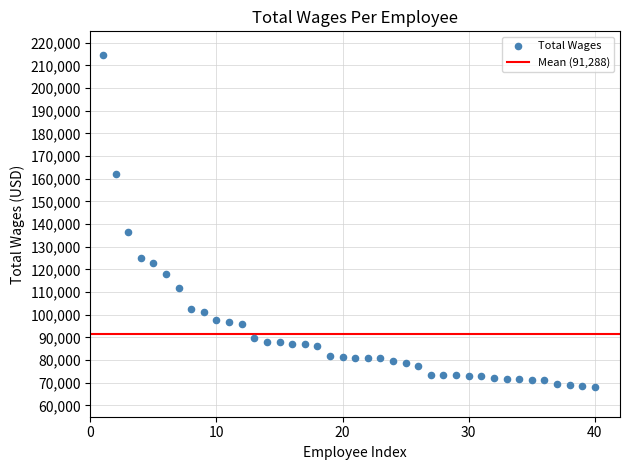

What is the range of Y values (max minus min)?

146436